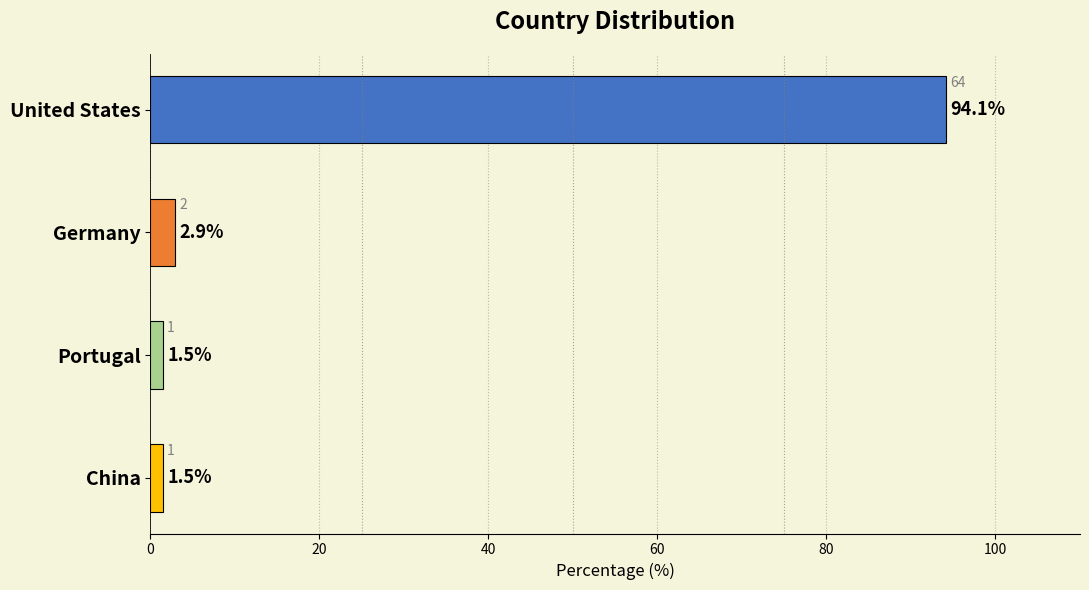

At which label is the value closest to 47?

Germany